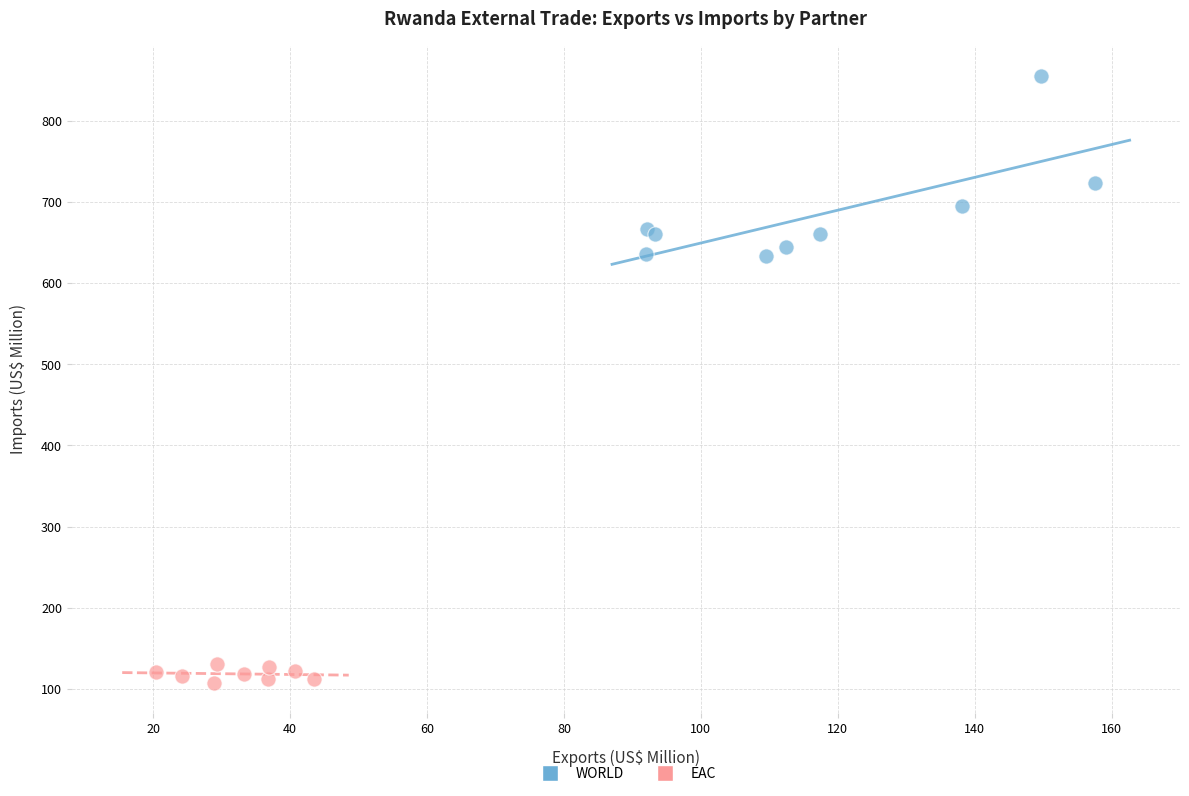

Which series has the widest spread of Y values?

WORLD